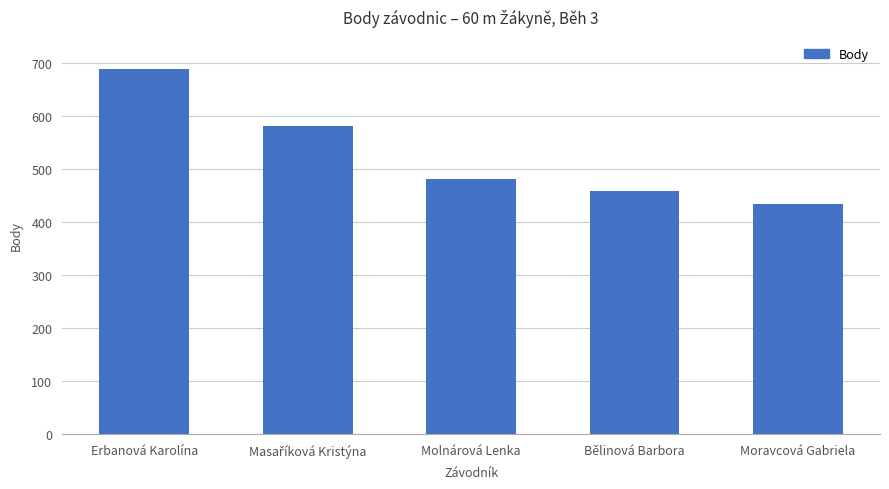

What is the minimum value shown in the chart?

435